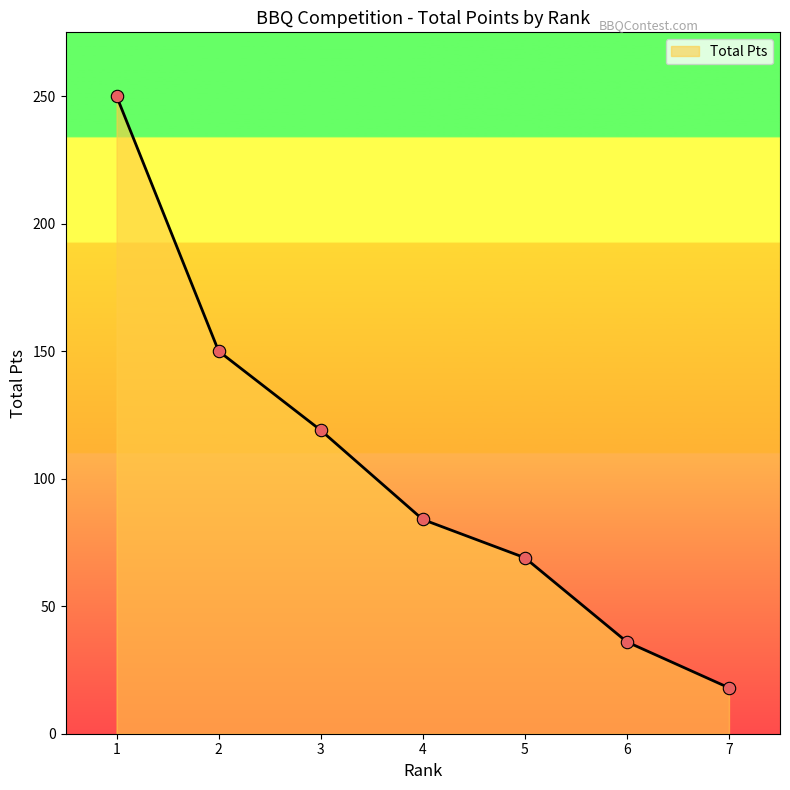

What is the ratio of the value at 6 to the value at 4?

0.4